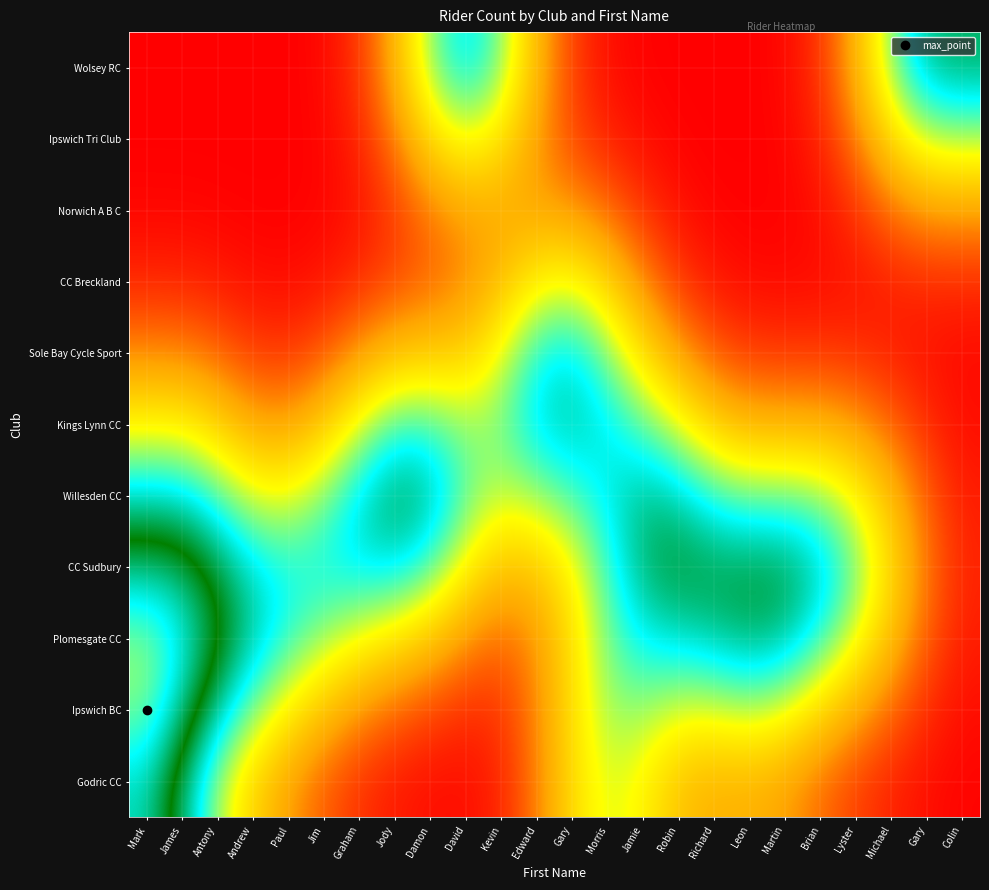

Reading left to right, what are all the values shown in this chart?

Godric CC: 0	0	0	0	0	0	0	0	0	0	0	0	0	0	0	0	0	0	0	0	0	0	0	0
Ipswich BC: 1	0	0	0	0	0	0	0	0	0	0	0	0	1	0	0	0	0	0	0	0	0	0	0
Plomesgate CC: 0	1	0	1	0	0	0	0	0	0	0	0	0	0	0	0	0	1	0	0	0	0	0	0
CC Sudbury: 0	0	0	0	0	1	0	0	0	0	0	0	0	0	0	1	0	0	1	0	1	0	0	0
Willesden CC: 0	1	0	0	0	0	0	1	1	0	0	0	0	0	1	0	0	0	0	0	0	0	0	0
Kings Lynn CC: 0	0	0	0	0	0	0	0	0	0	0	1	0	0	0	0	0	0	0	0	0	0	0	0
Sole Bay Cycle Sport: 0	0	0	0	0	0	0	0	0	0	0	0	1	0	0	0	0	0	0	0	0	0	0	0
CC Breckland: 0	0	0	0	0	0	0	0	0	0	0	0	0	0	0	0	0	0	0	0	0	0	0	0
Norwich A B C: 0	0	0	0	0	0	0	0	0	0	0	0	0	0	0	0	0	0	0	0	0	0	0	0
Ipswich Tri Club: 0	0	0	0	0	0	0	0	0	0	0	0	0	0	0	0	0	0	0	0	0	0	0	0
Wolsey RC: 0	0	0	0	0	0	0	0	0	1	0	0	0	0	0	0	0	0	0	0	0	0	1	0